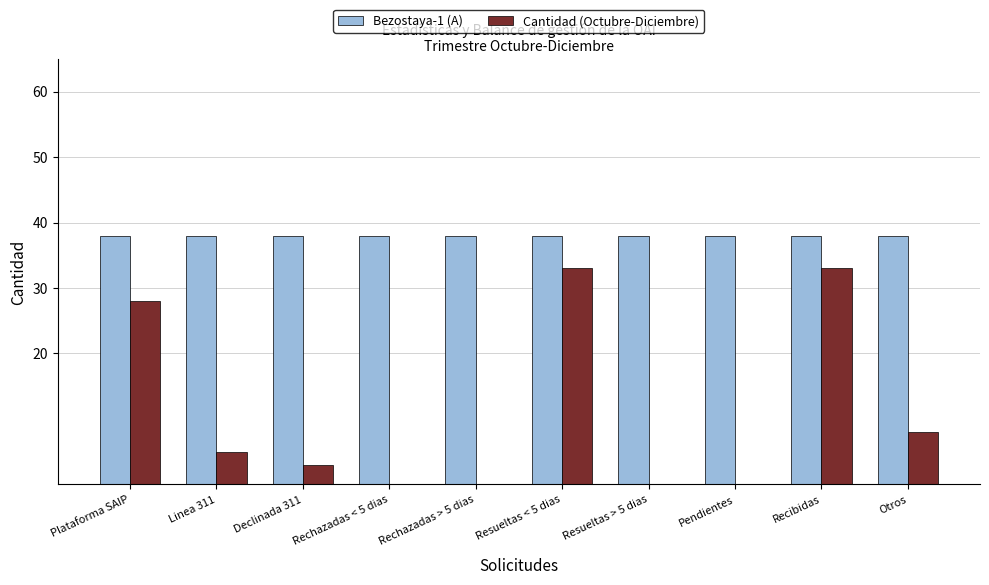

Does the chart contain stacked bars?

No